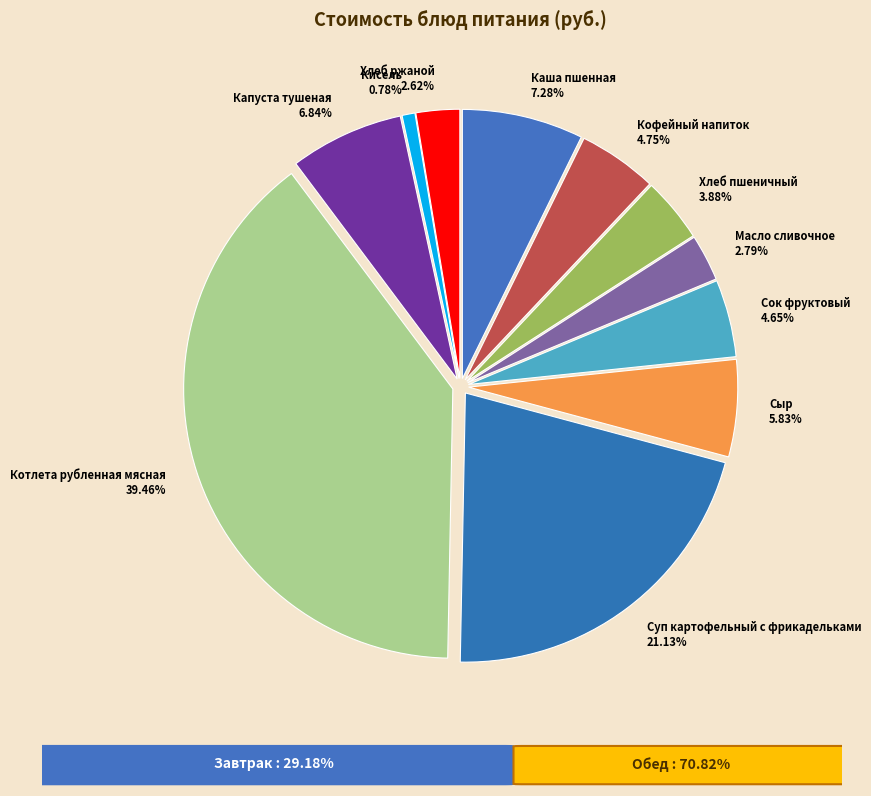

How many segments does this pie chart have?

11